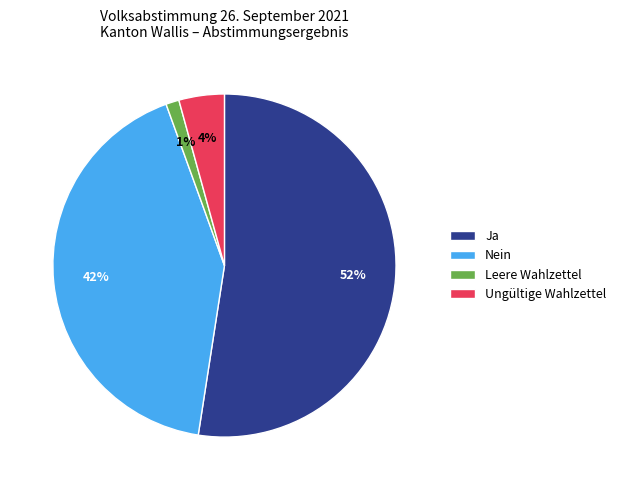

Does Ja account for over 50% of the chart?

Yes